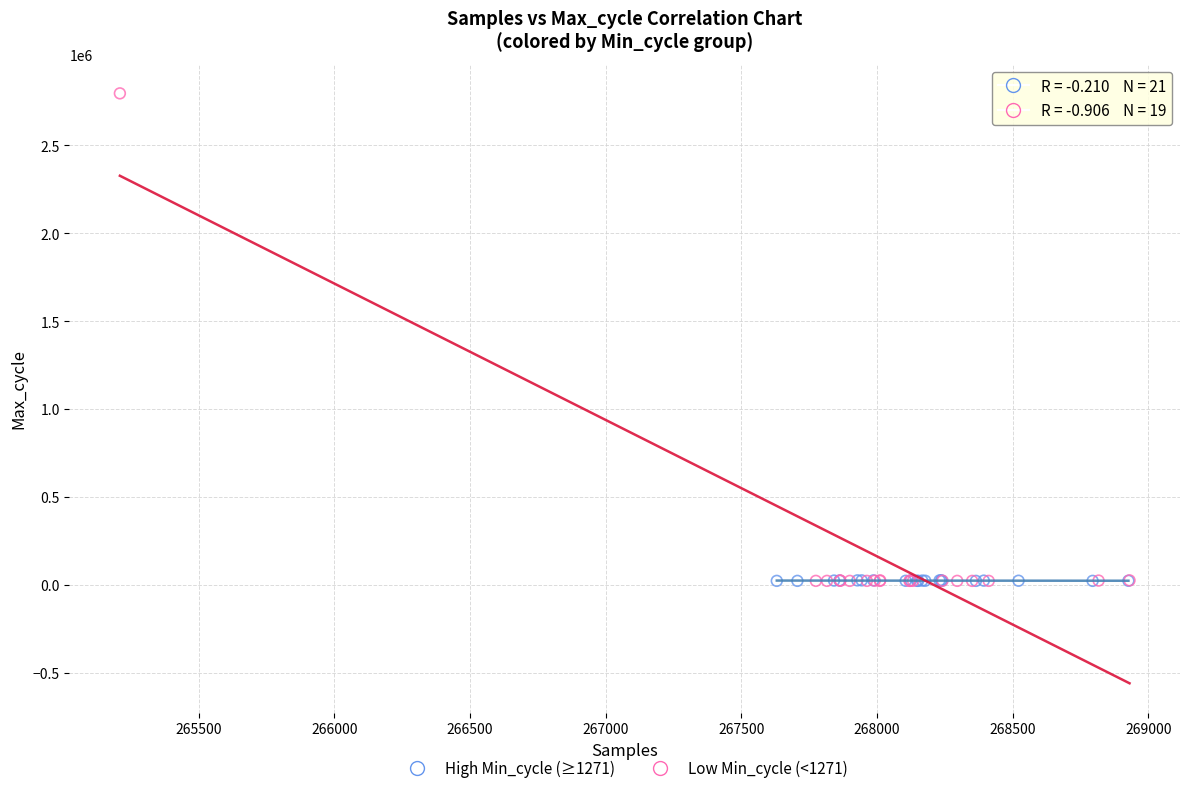

Which series reaches the maximum Y coordinate?

Low Min_cycle (<1271)